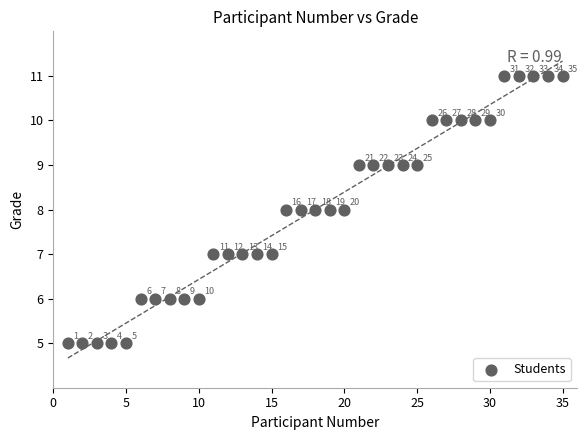

What Y value in the scatter plot is closest to 8?

8